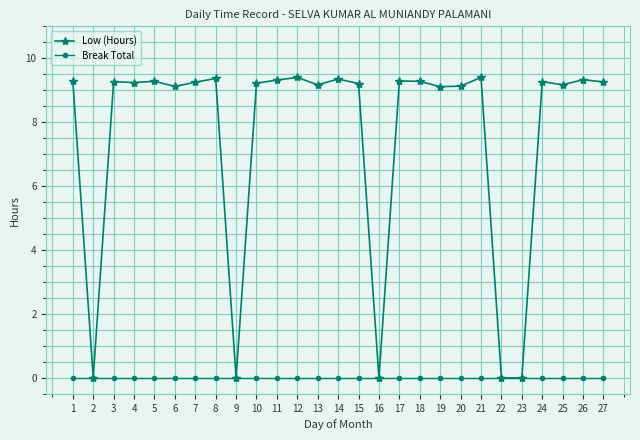

Where does the Low (Hours) series first go above 9?

1